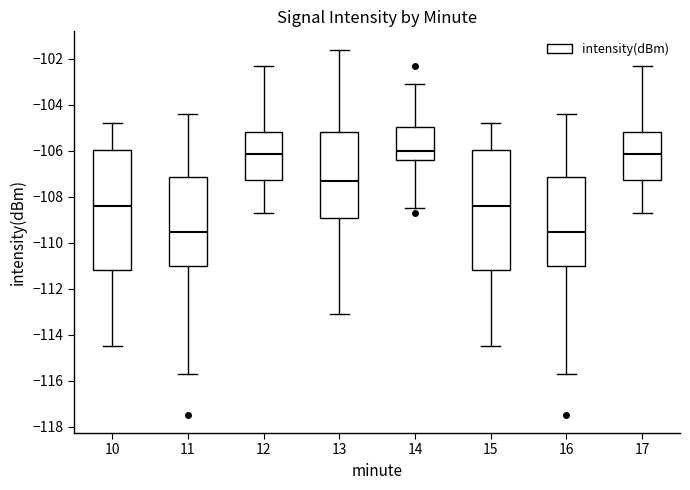

Reading left to right, transcribe this box plot: for each box, give where its median line is, the range the box spans, and where its two whiskers end, as read against the y-axis. The values are not printed on the chart, so give them approximately, as read against the axis.

10: median -108.4, box -111.2 to -106.0, whiskers -114.4 to -104.8
11: median -109.6, box -111.0 to -107.2, whiskers -115.8 to -104.4
12: median -106.2, box -107.2 to -105.2, whiskers -108.6 to -102.2
13: median -107.4, box -109.0 to -105.2, whiskers -113.0 to -101.6
14: median -106.0, box -106.4 to -105.0, whiskers -108.4 to -103.2
15: median -108.4, box -111.2 to -106.0, whiskers -114.4 to -104.8
16: median -109.6, box -111.0 to -107.2, whiskers -115.8 to -104.4
17: median -106.2, box -107.2 to -105.2, whiskers -108.6 to -102.2